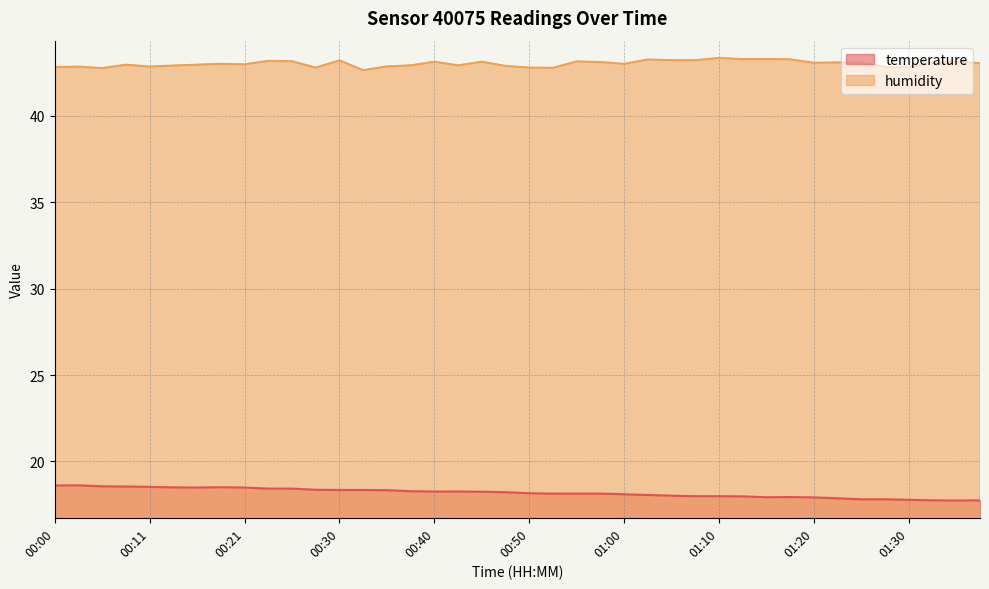

What is the sum of all humidity values?

1721.2